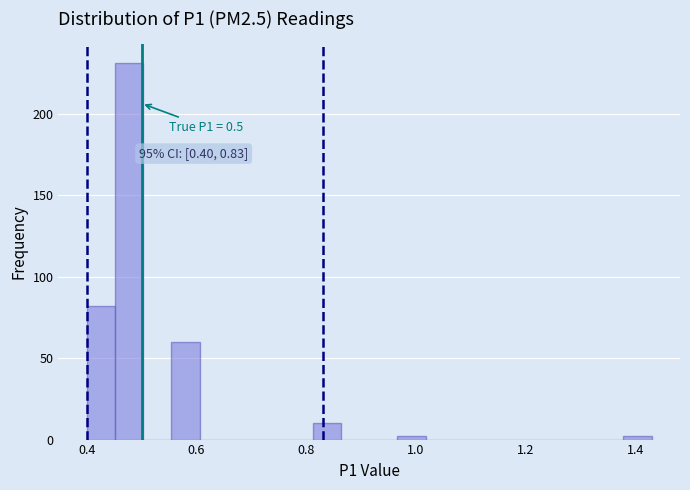

Around what value on the x-axis is the tallest bar? Give the approximate position of its centre, as read against the axis.

0.48